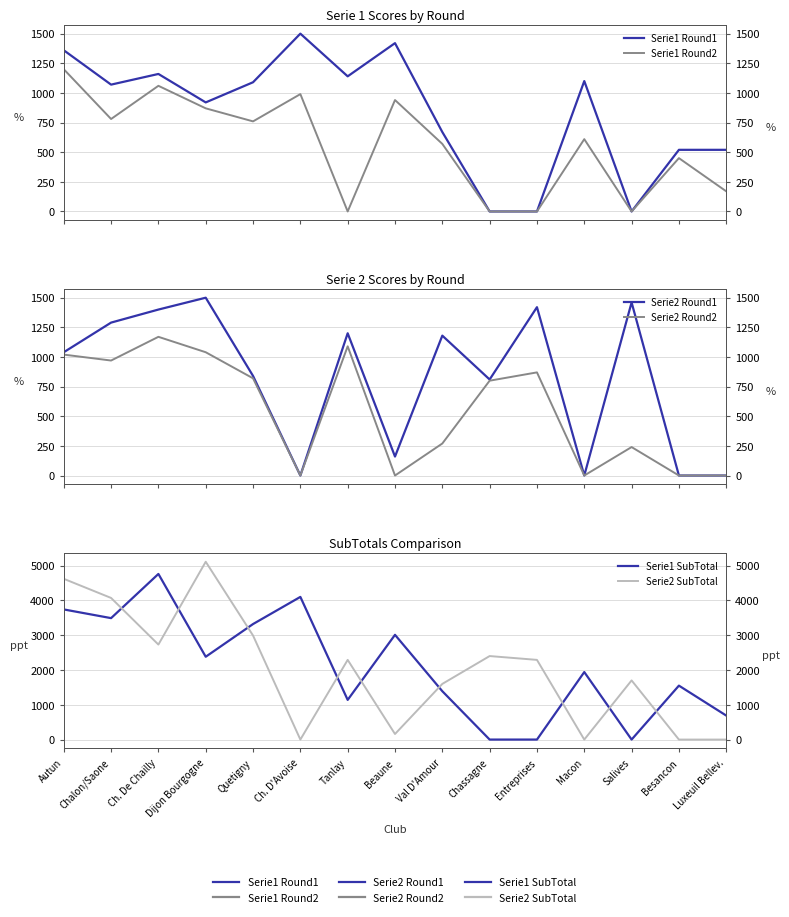

What is the difference between the highest and lowest values at Ch. De Chailly?

3700